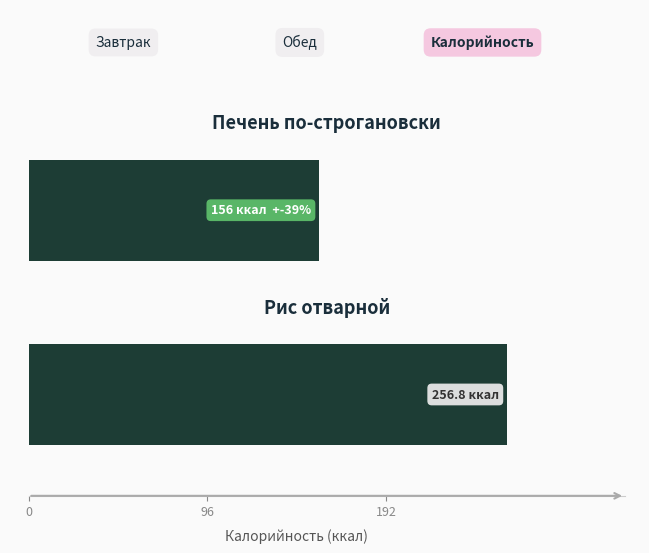

How many distinct data groups are displayed?

2